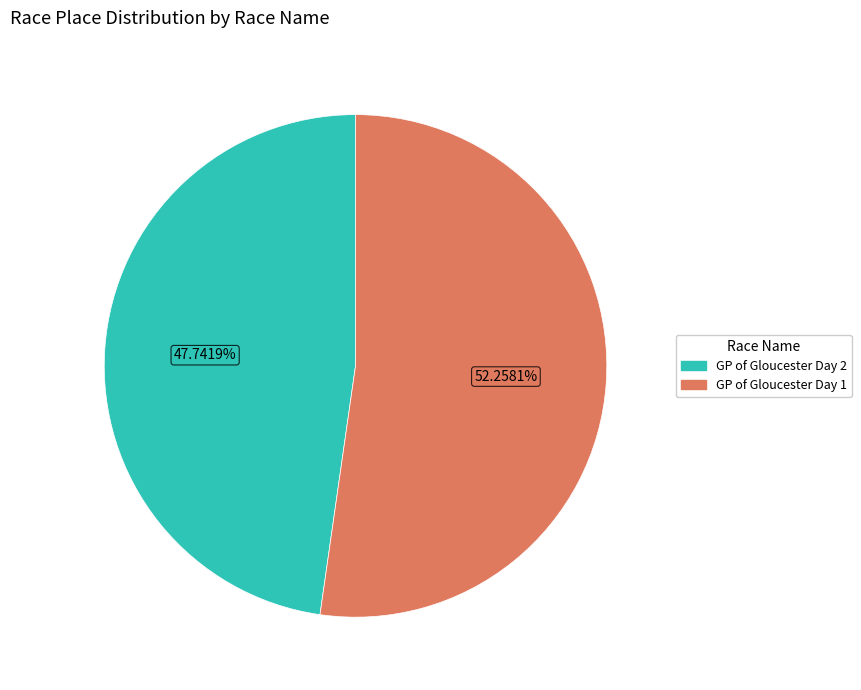

To the nearest percent, what is the average slice percentage?

50%